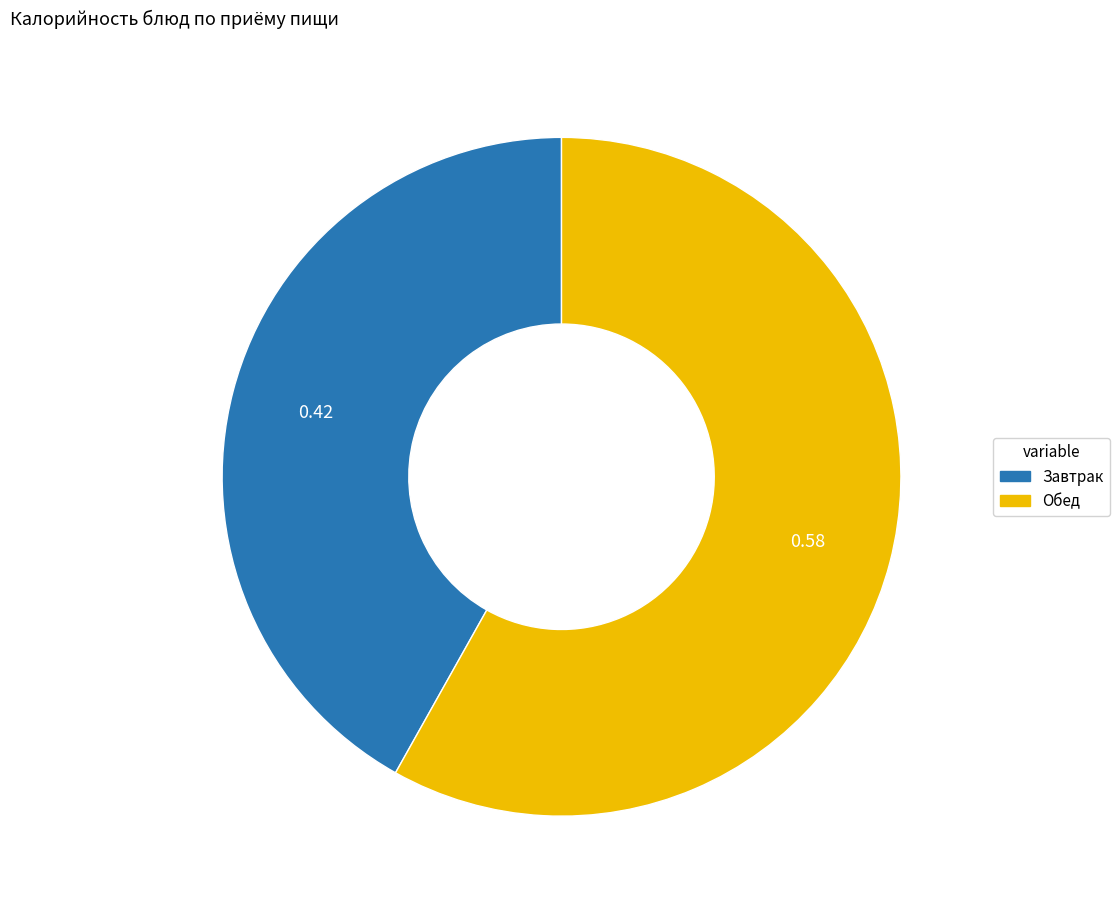

Is there a majority slice in this chart?

Yes